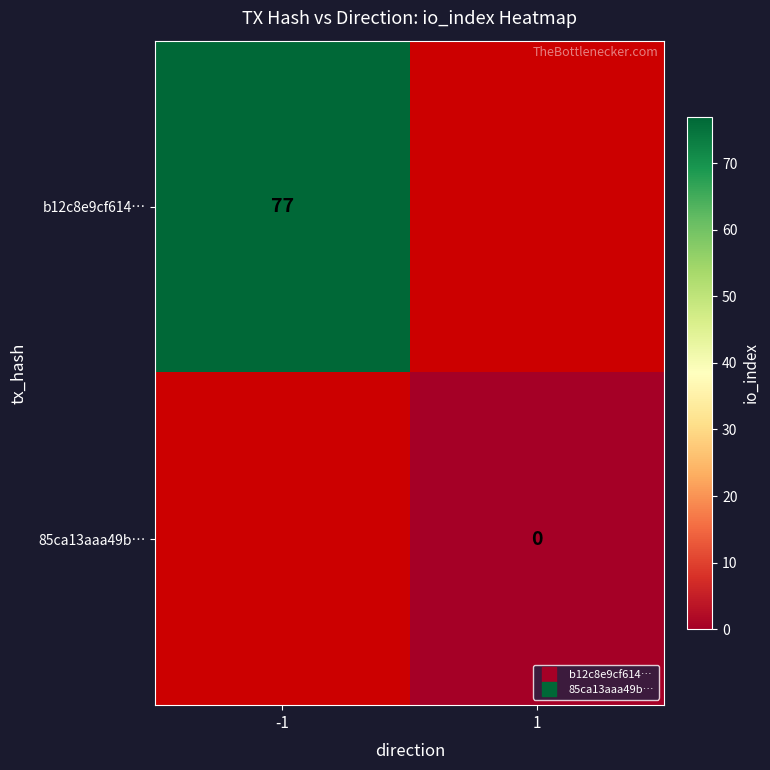

Rank the categories by b12c8e9cf614… value from lowest to highest.

-1, 1